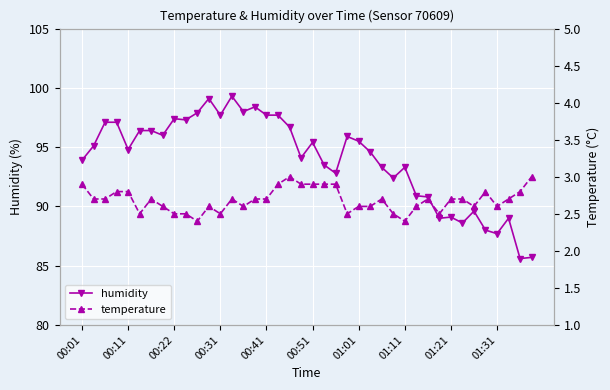

What is the minimum value for humidity?

85.6